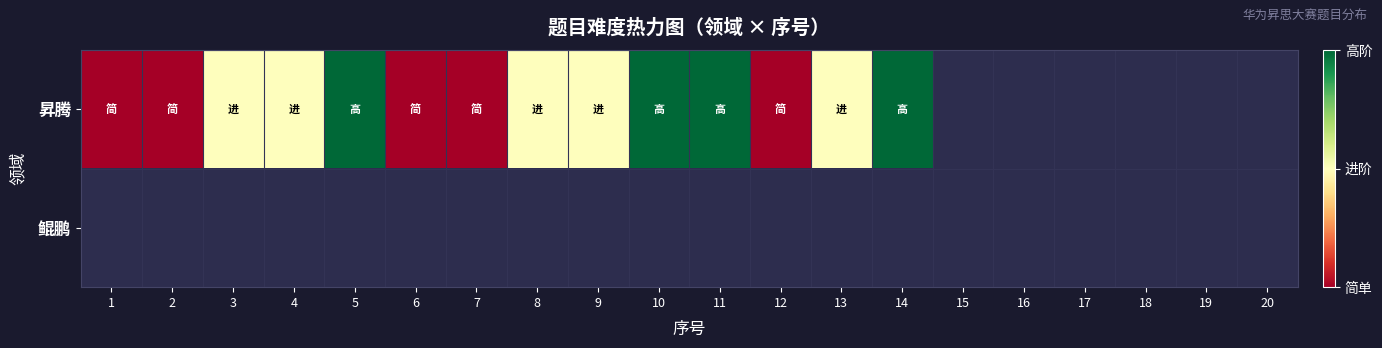

Rank the series by their maximum value, from lowest to highest.

昇腾, 鲲鹏